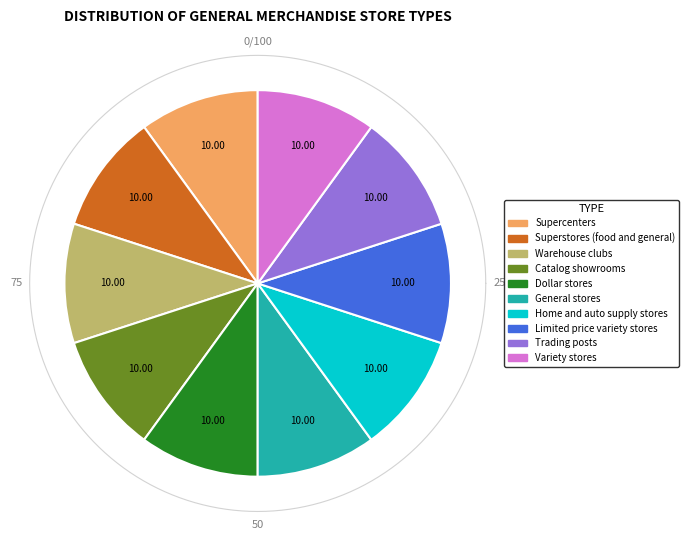

True or false: Supercenters accounts for 24% of the total.

False